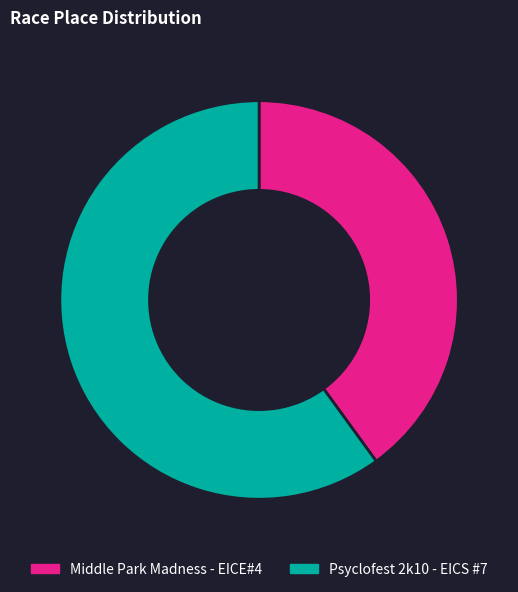

What is the largest slice in the pie chart?

Psyclofest 2k10 - EICS #7